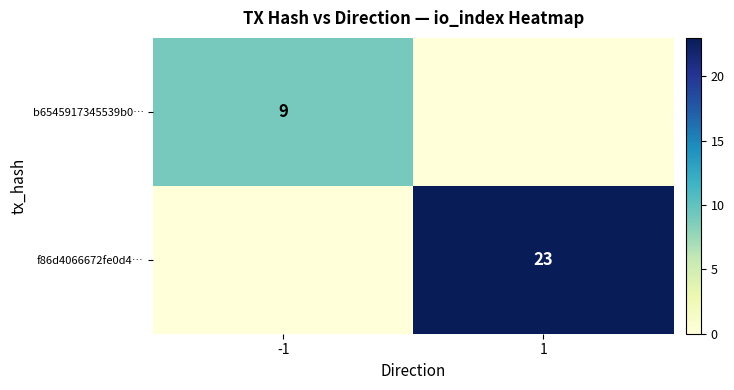

Which category has the lowest value across all series?

1